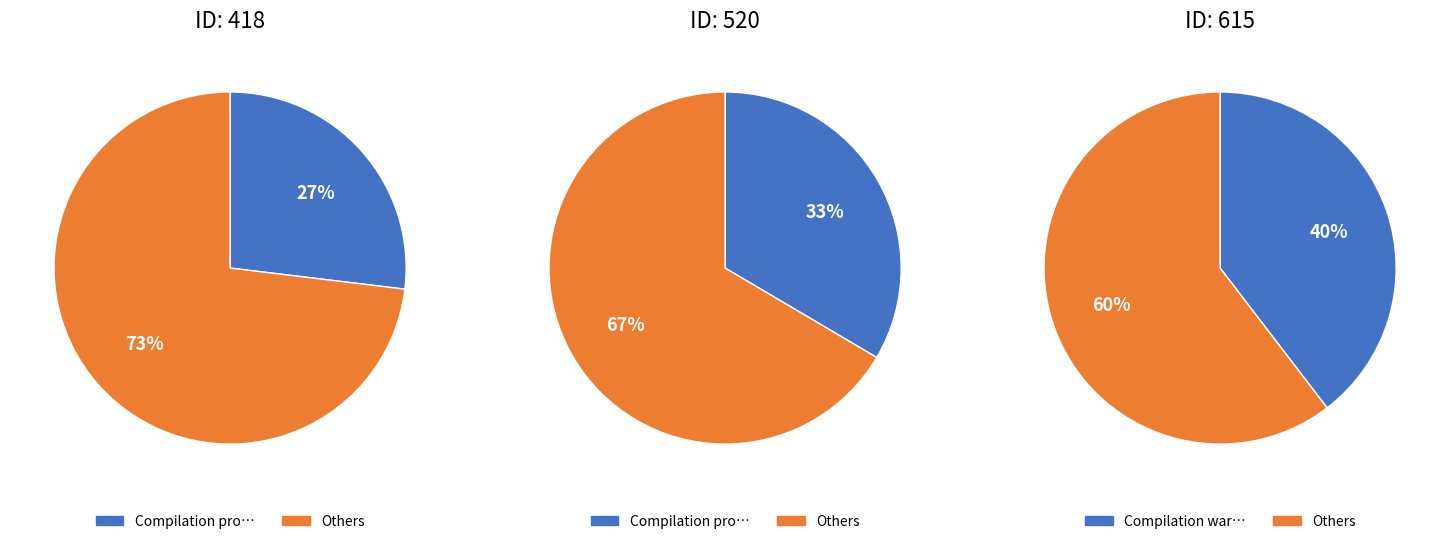

Combined, what portion of the pie is 615 and 520?

73.1%